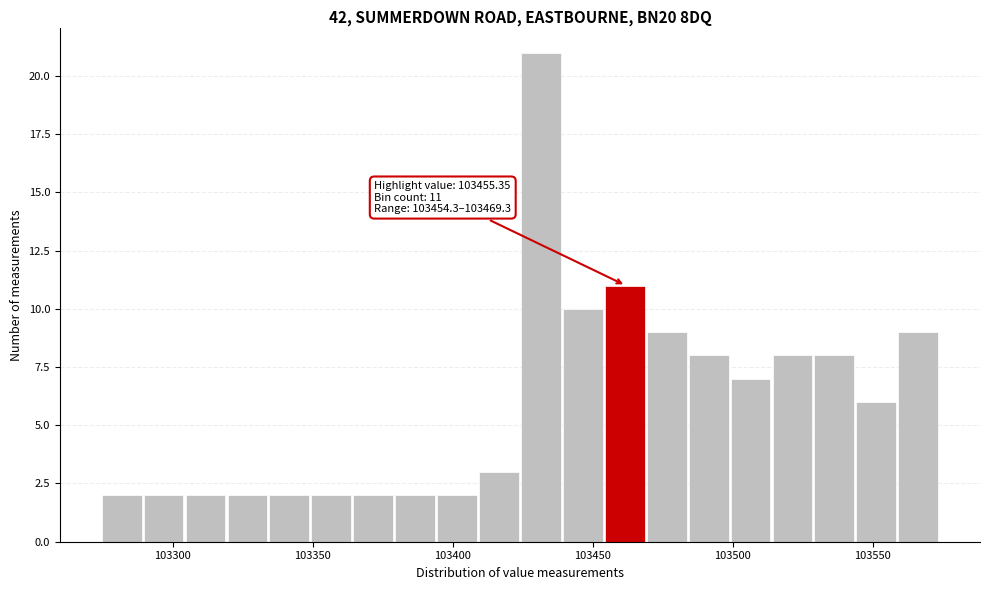

Read against the x-axis, roughly where is the centre of the tallest bar?

103430